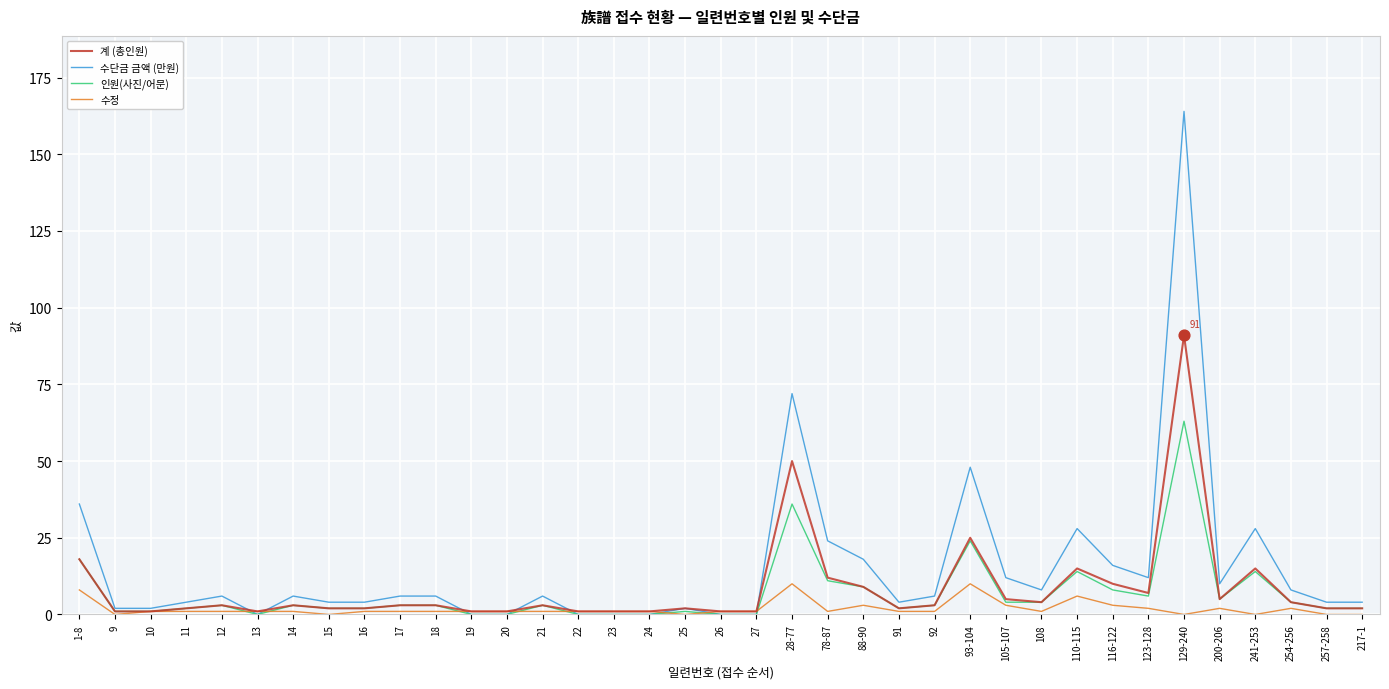

What are all the series names shown in the legend?

계 (총인원), 수단금 금액 (만원), 인원(사진/어문), 수정